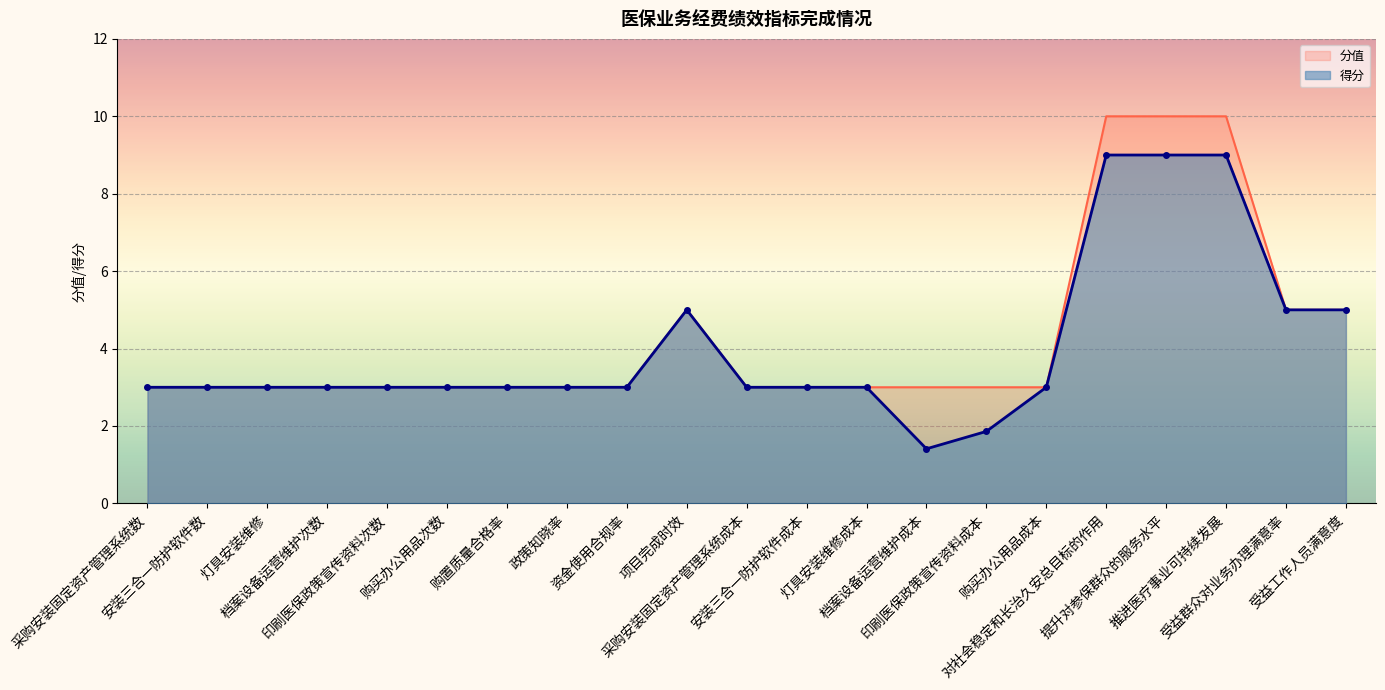

Between 受益工作人员满意度 and 提升对参保群众的服务水平, which is larger?

提升对参保群众的服务水平